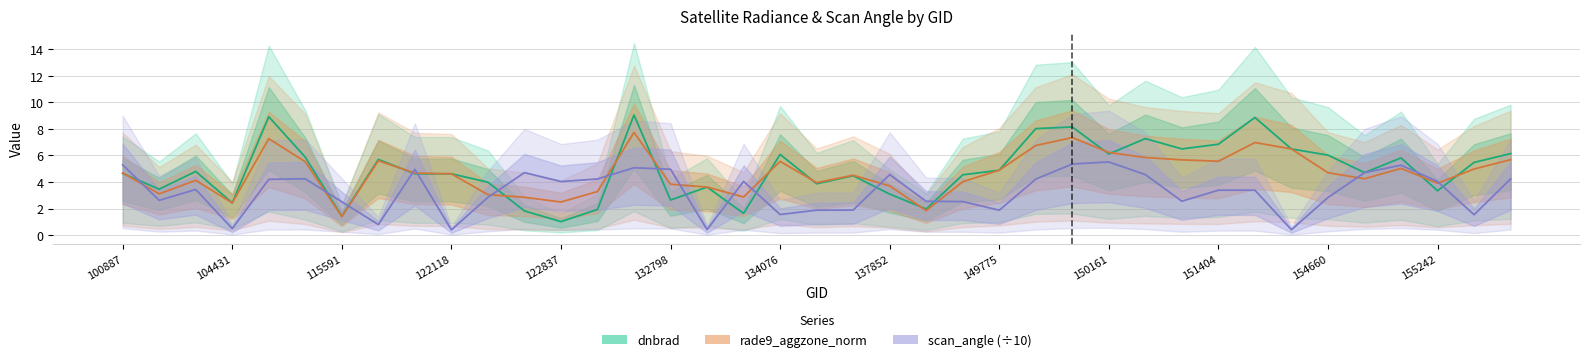

What position from the right is 16?

23